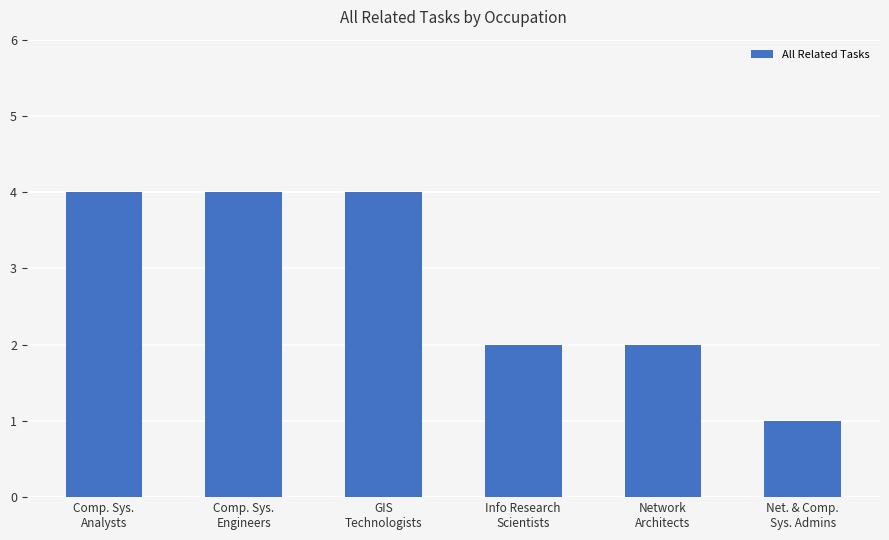

The chart shows a value of 0 at Net. & Comp.
Sys. Admins. True or false?

False